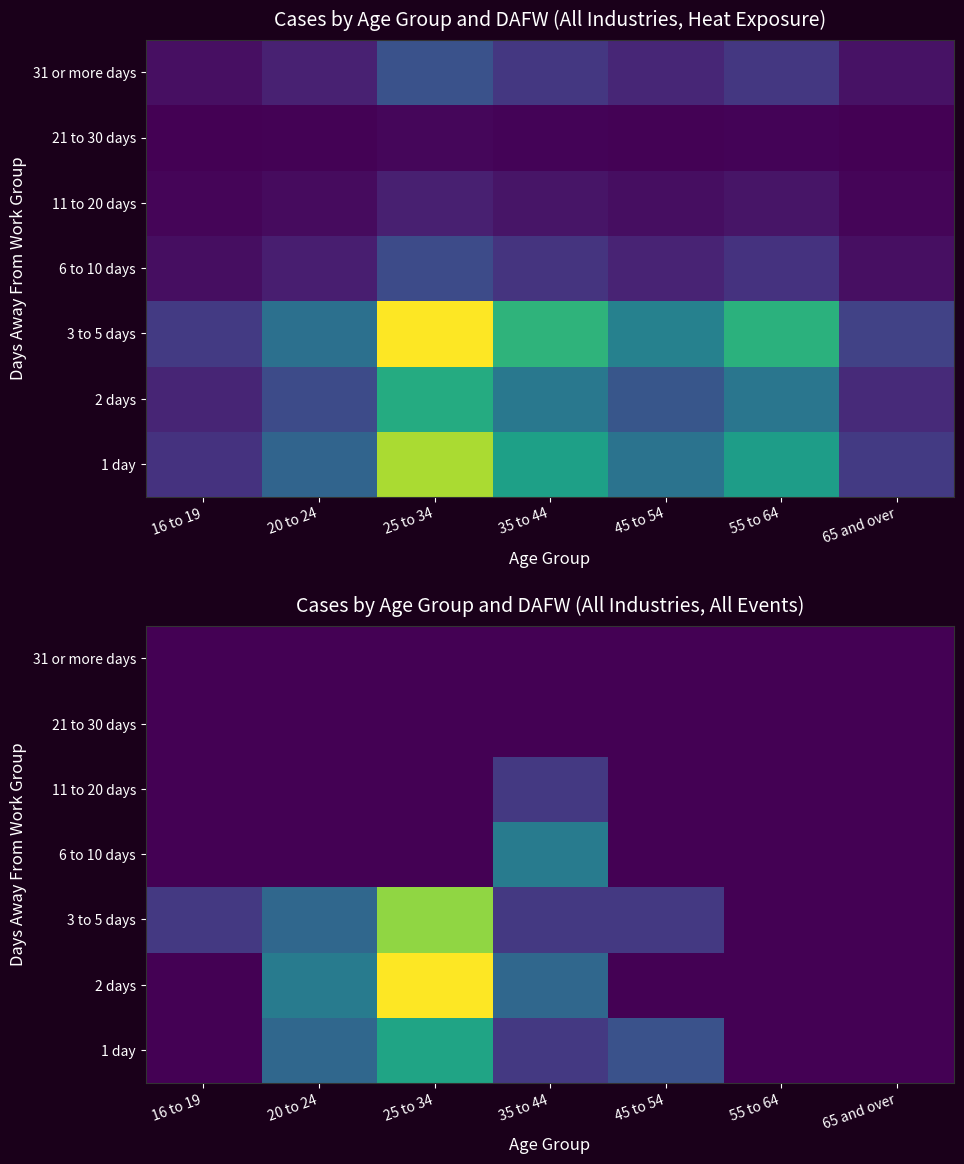

Which category has the lowest value across all series?

16 to 19